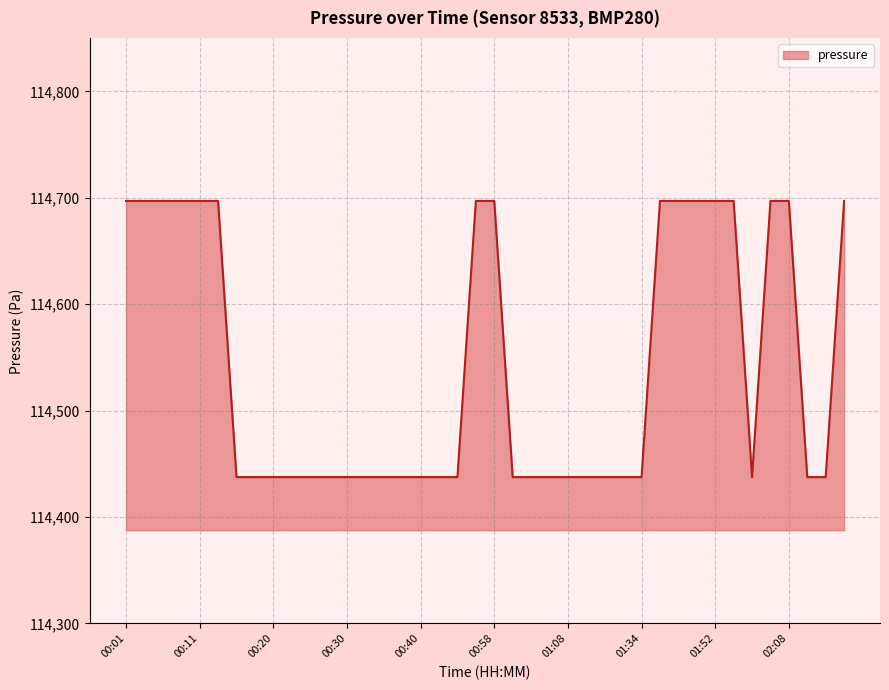

What is the greatest value displayed?

114697.1